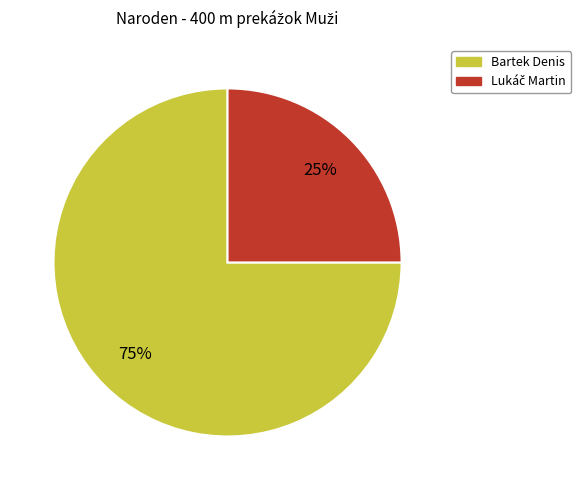

Which slice is the largest?

Bartek Denis